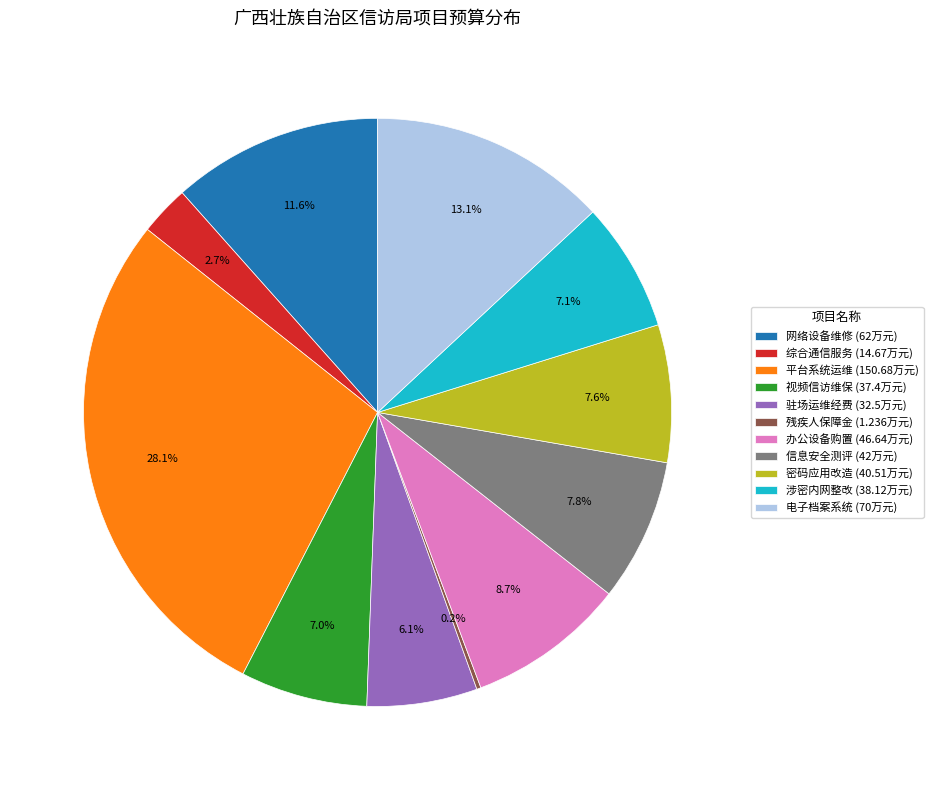

Is there any slice that represents more than half of the pie?

No